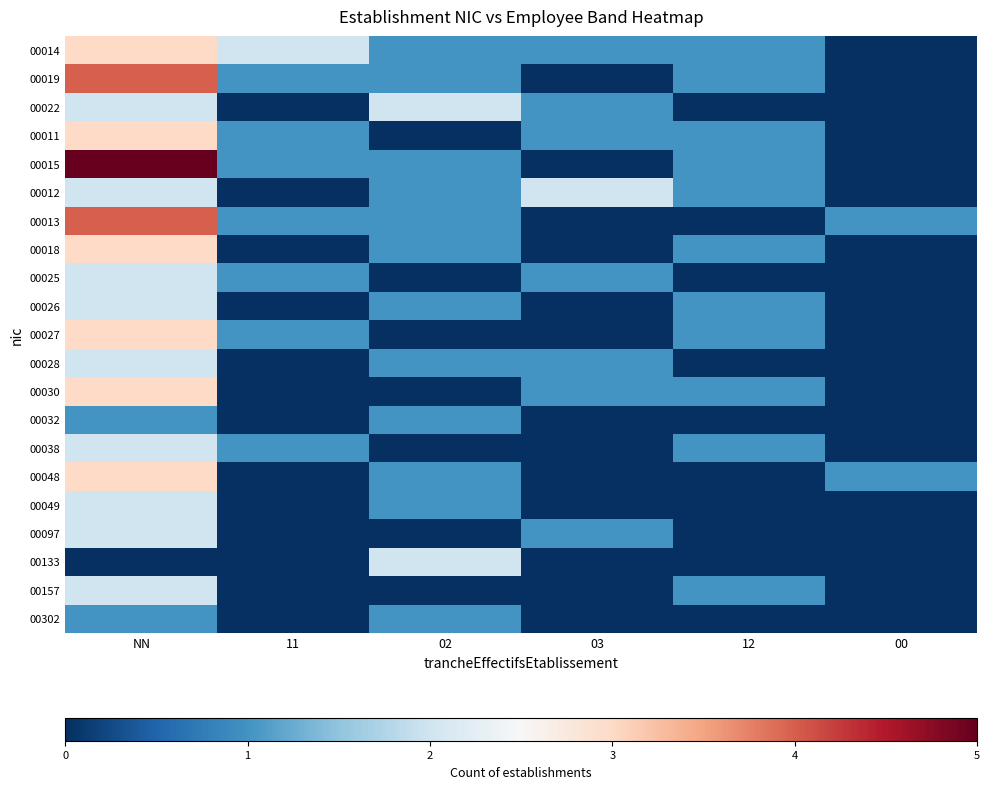

Reading left to right, list all the values displayed in this chart.

00014: NN=3	11=2	02=1	03=1	12=1	00=0
00019: NN=4	11=1	02=1	03=0	12=1	00=0
00022: NN=2	11=0	02=2	03=1	12=0	00=0
00011: NN=3	11=1	02=0	03=1	12=1	00=0
00015: NN=5	11=1	02=1	03=0	12=1	00=0
00012: NN=2	11=0	02=1	03=2	12=1	00=0
00013: NN=4	11=1	02=1	03=0	12=0	00=1
00018: NN=3	11=0	02=1	03=0	12=1	00=0
00025: NN=2	11=1	02=0	03=1	12=0	00=0
00026: NN=2	11=0	02=1	03=0	12=1	00=0
00027: NN=3	11=1	02=0	03=0	12=1	00=0
00028: NN=2	11=0	02=1	03=1	12=0	00=0
00030: NN=3	11=0	02=0	03=1	12=1	00=0
00032: NN=1	11=0	02=1	03=0	12=0	00=0
00038: NN=2	11=1	02=0	03=0	12=1	00=0
00048: NN=3	11=0	02=1	03=0	12=0	00=1
00049: NN=2	11=0	02=1	03=0	12=0	00=0
00097: NN=2	11=0	02=0	03=1	12=0	00=0
00133: NN=0	11=0	02=2	03=0	12=0	00=0
00157: NN=2	11=0	02=0	03=0	12=1	00=0
00302: NN=1	11=0	02=1	03=0	12=0	00=0